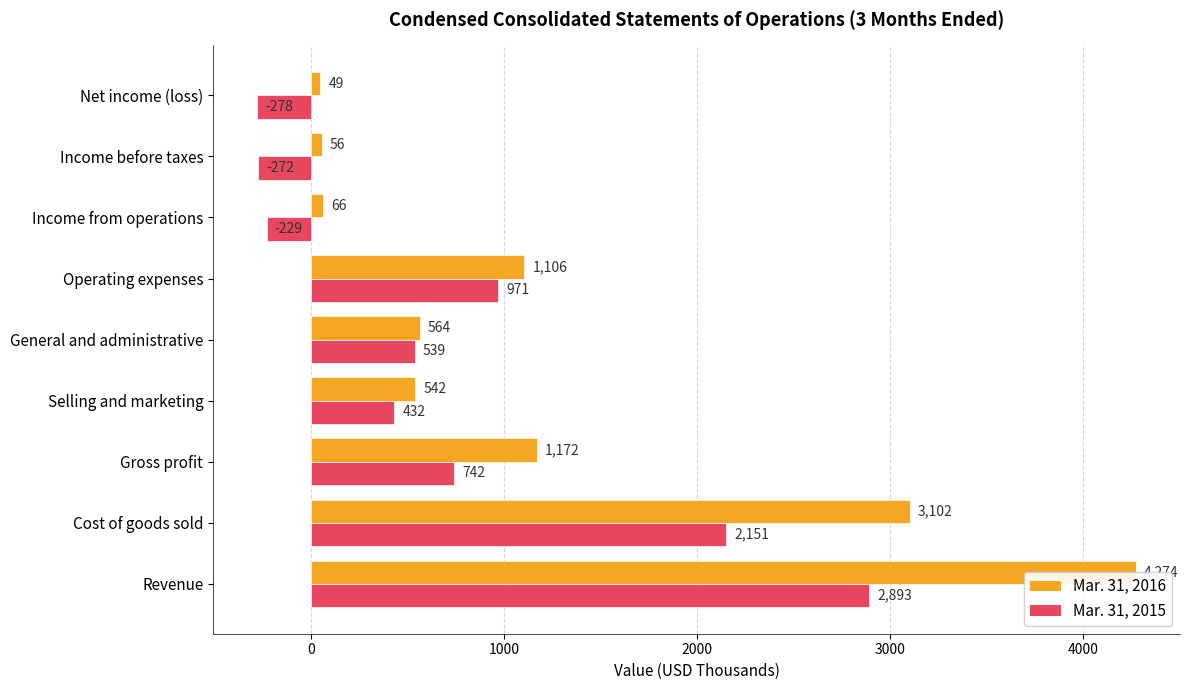

Rank the categories by Mar. 31, 2015 value from lowest to highest.

Net income (loss), Income before taxes, Income from operations, Selling and marketing, General and administrative, Gross profit, Operating expenses, Cost of goods sold, Revenue